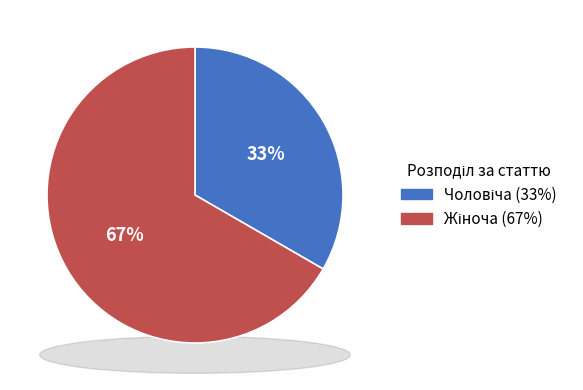

Which category has the biggest portion of the pie?

Жіноча